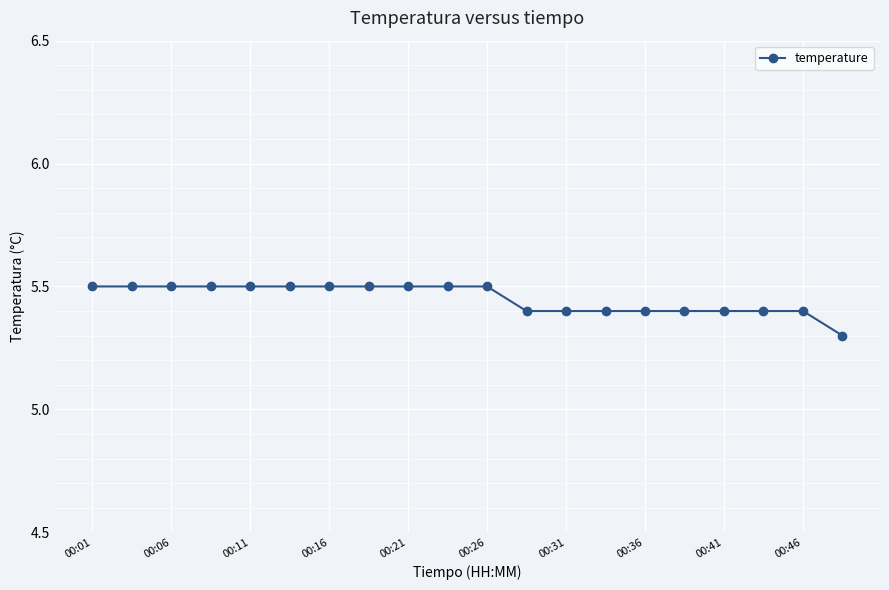

What is the value of the 4th point from the left?

5.5